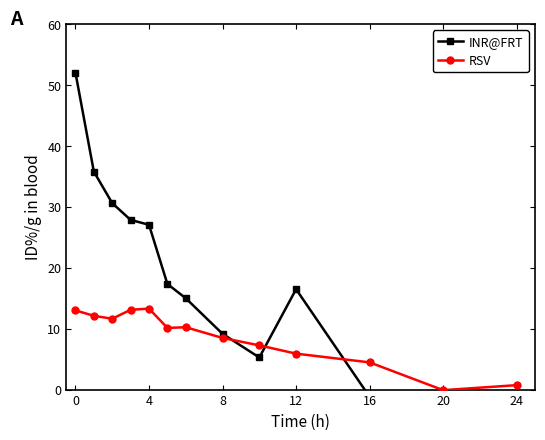

Is it true that RSV equals 8.5 at 8?

True